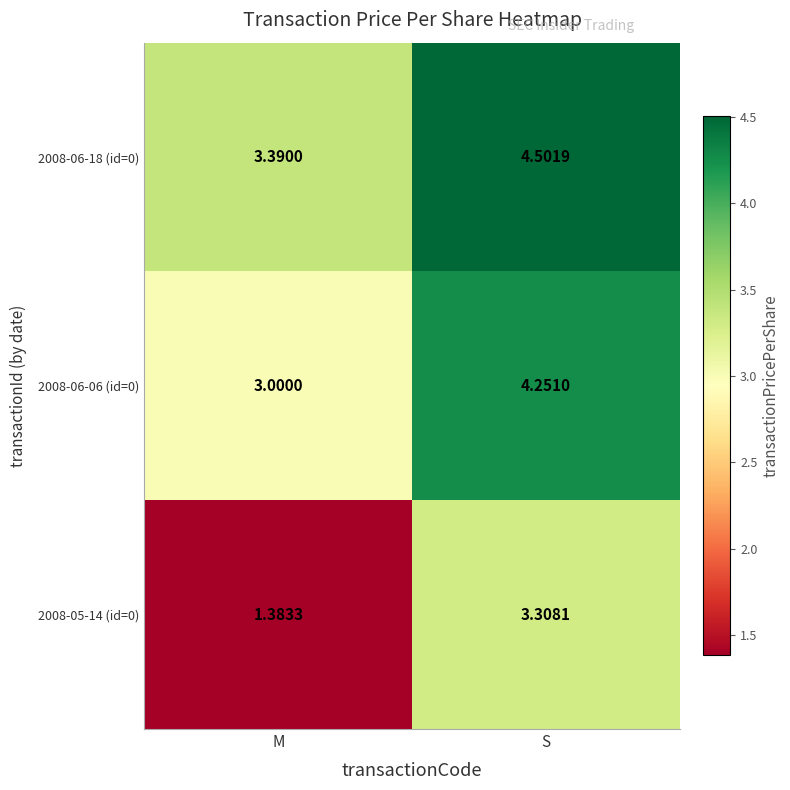

What is the total value across all series at M?

7.8